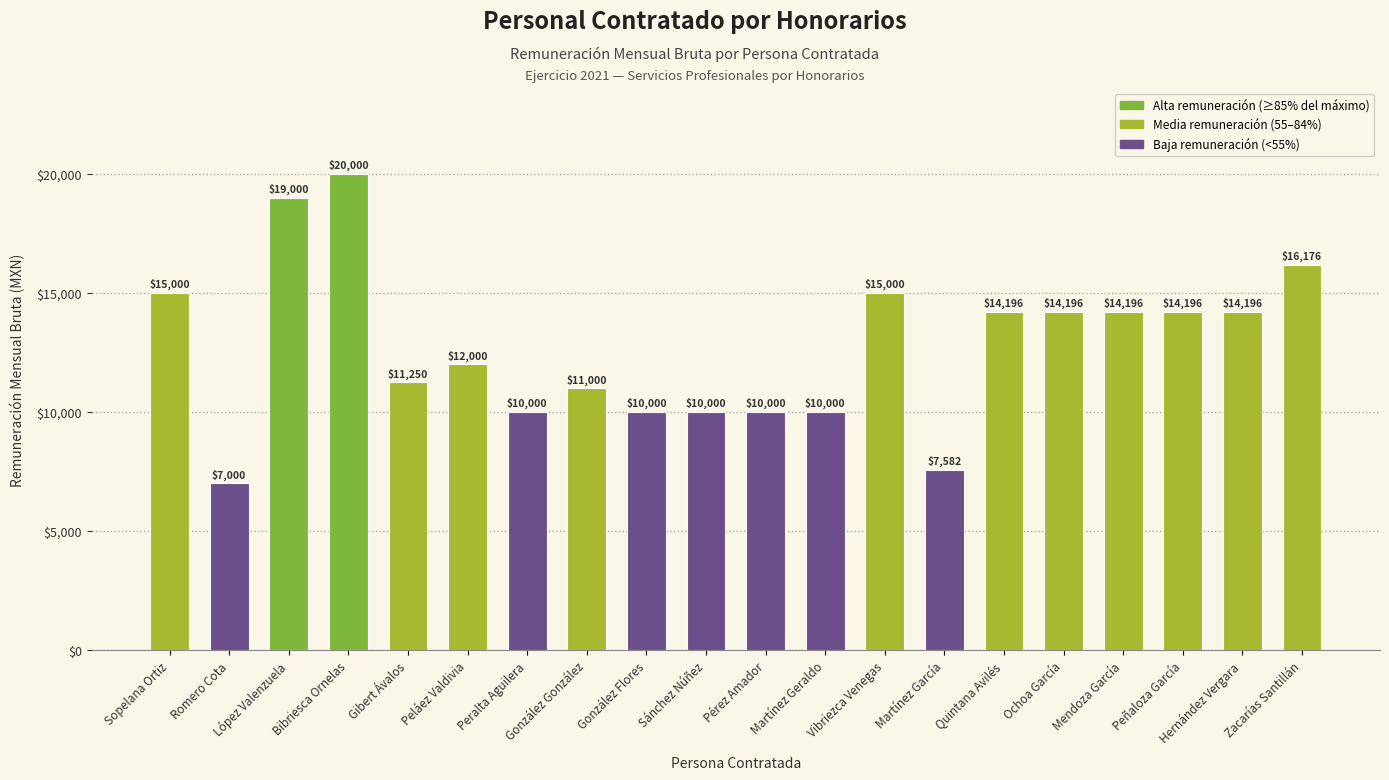

What is the smallest value displayed?

7000.0